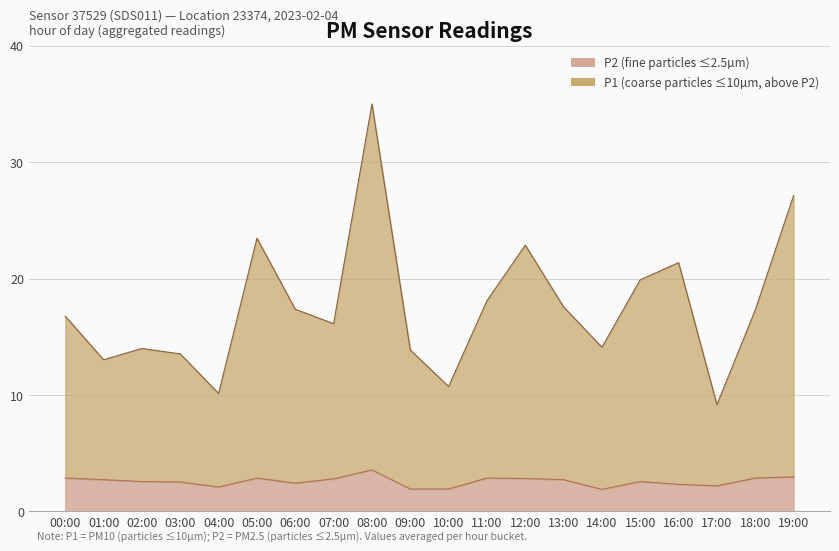

Reading left to right, list all the values displayed in this chart.

P2: 2.9	2.7	2.6	2.5	2.1	2.9	2.4	2.8	3.6	1.9	1.9	2.9	2.8	2.7	1.9	2.6	2.3	2.2	2.9	3.0
P1: 16.8	13.0	14.0	13.5	10.1	23.5	17.4	16.1	35.0	13.9	10.7	18.1	22.9	17.6	14.1	19.9	21.4	9.2	17.3	27.1